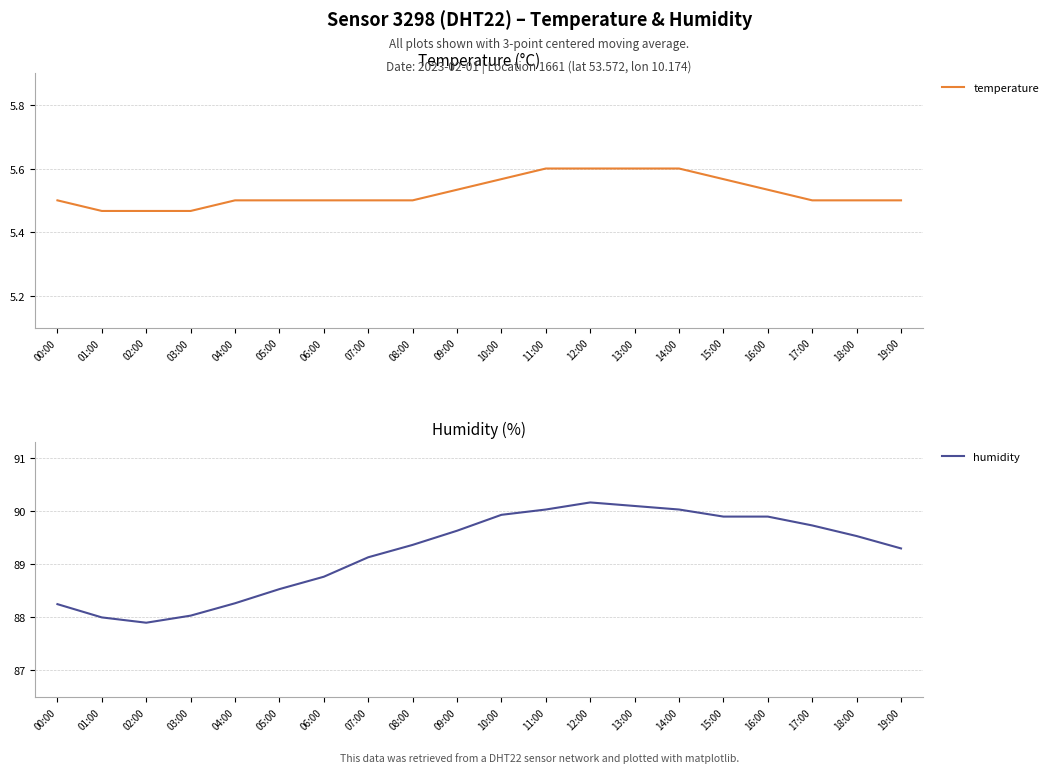

What are all the series names shown in the legend?

temperature, humidity